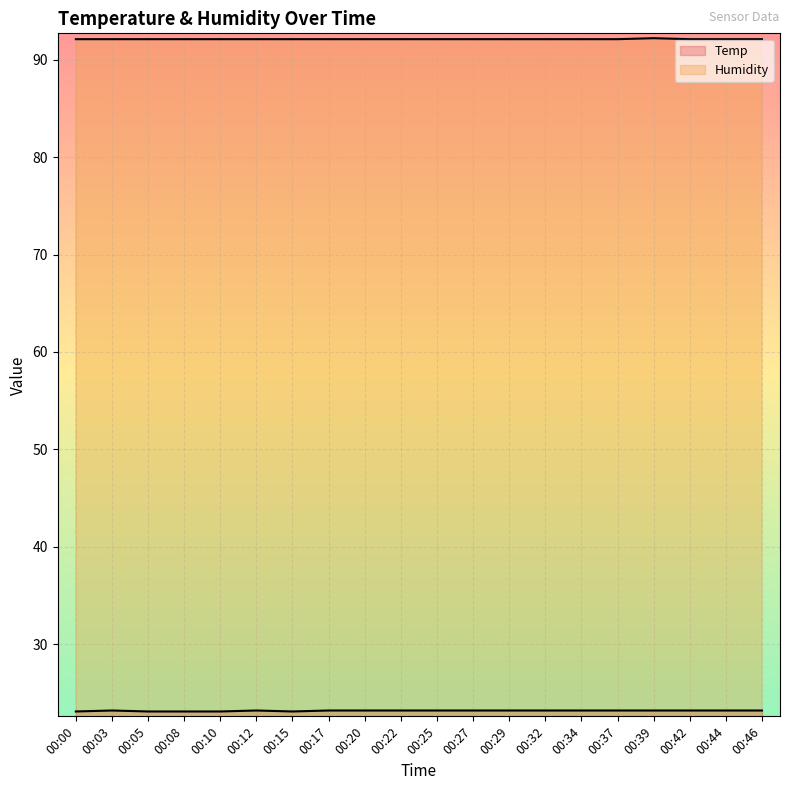

The Humidity series shows 92.1 at 00:05. True or false?

True